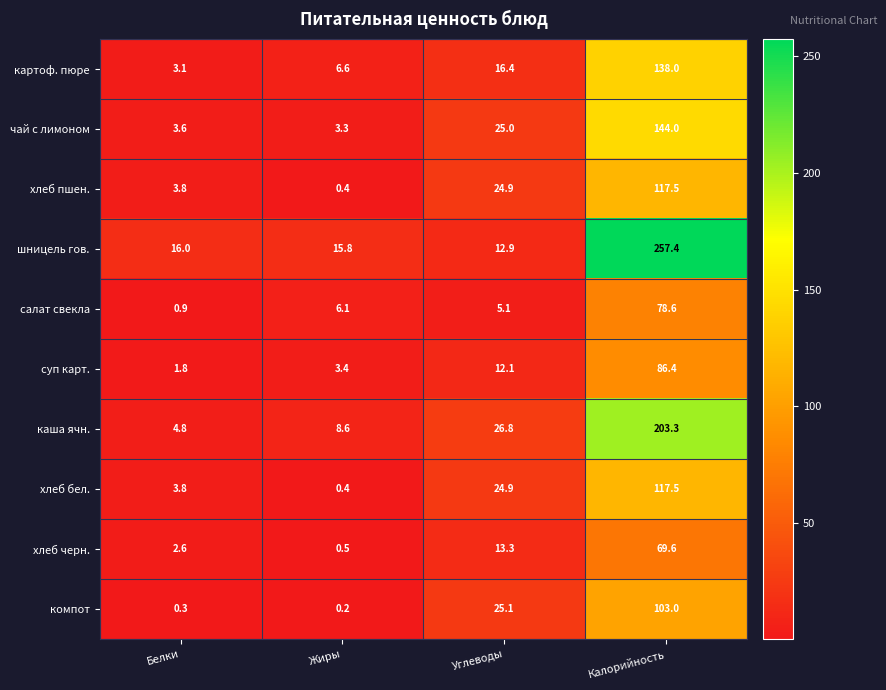

Which category has the lowest value across all series?

Жиры